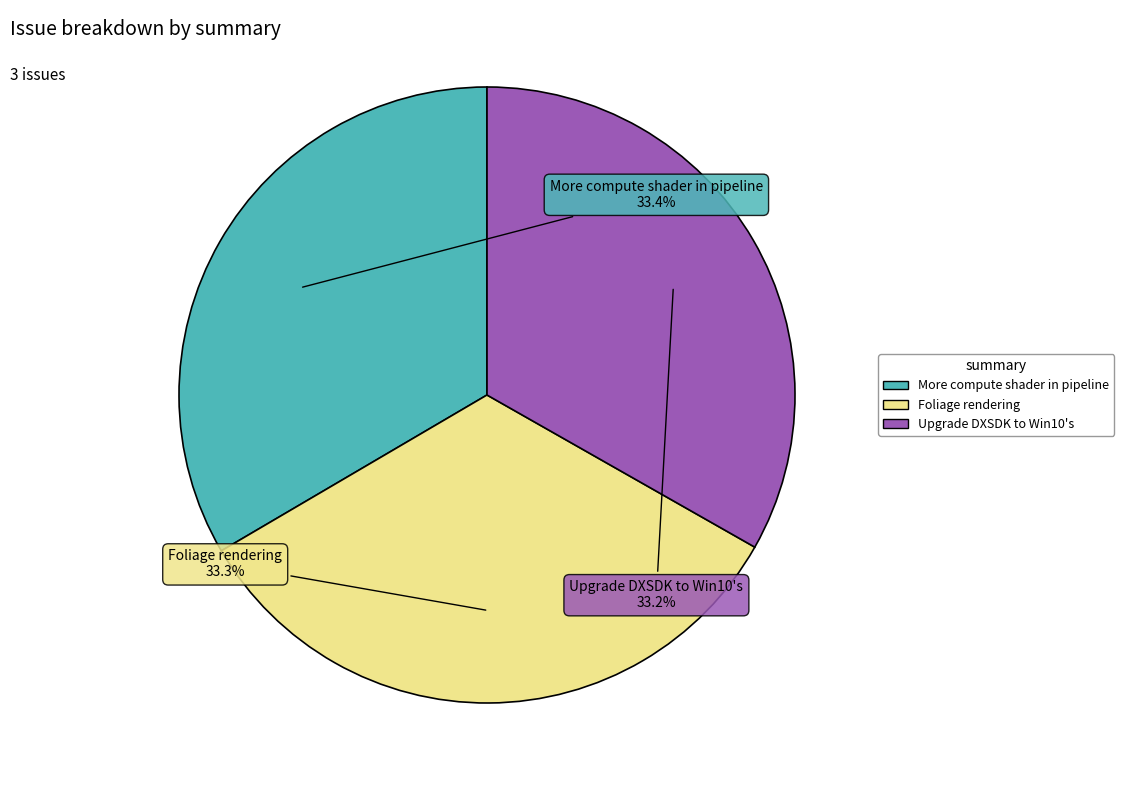

What percentage is NOT represented by Foliage rendering?

66.7%